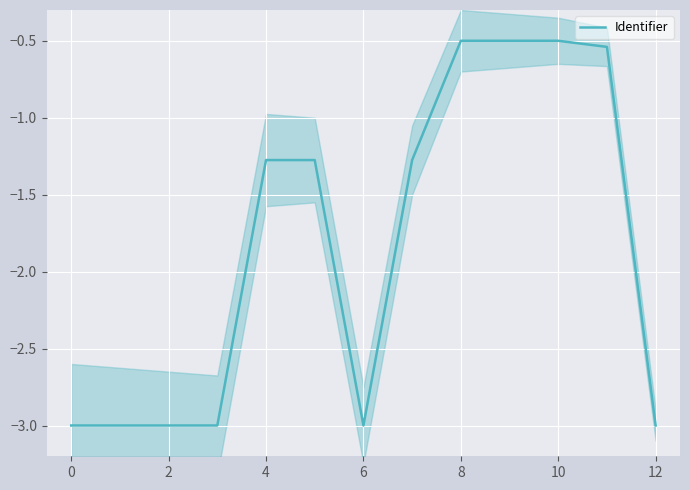

The Identifier series shows -2.0 at 4. True or false?

False